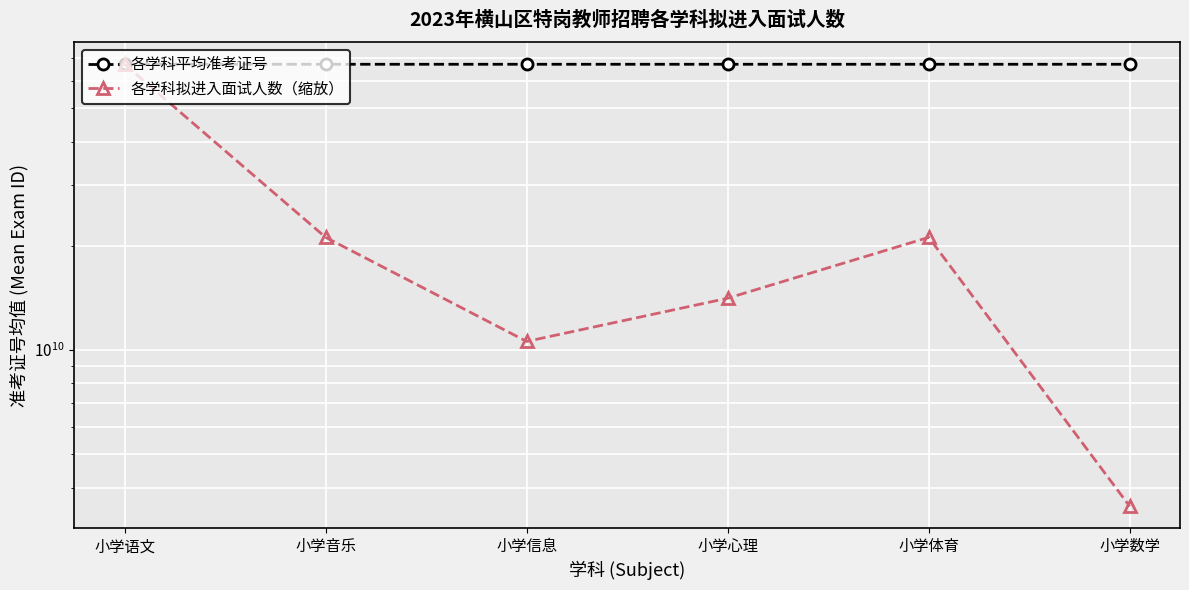

How many values in the 各学科拟进入面试人数（缩放） series exceed 21164855749?

3